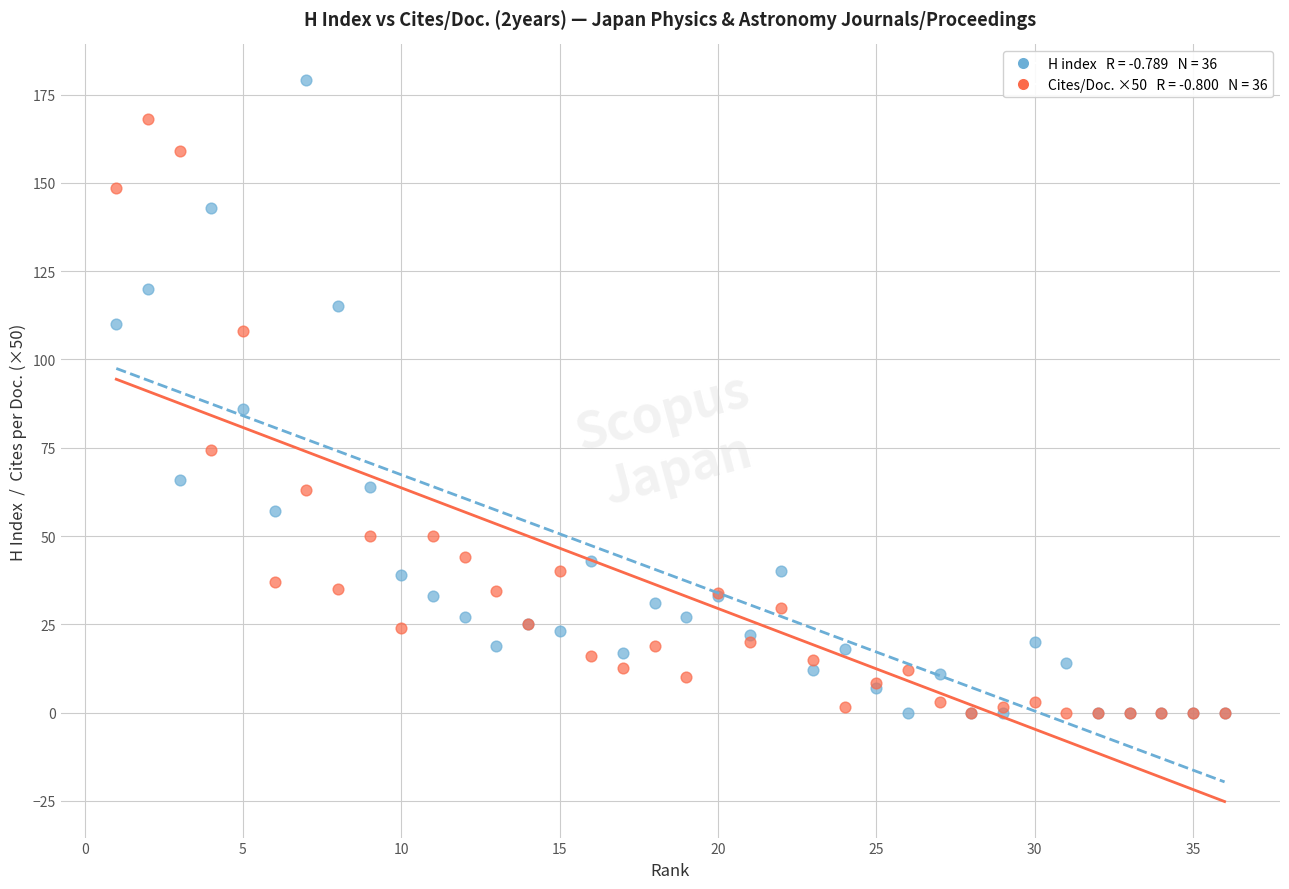

Across all series, what Y value is closest to 89?

86.0